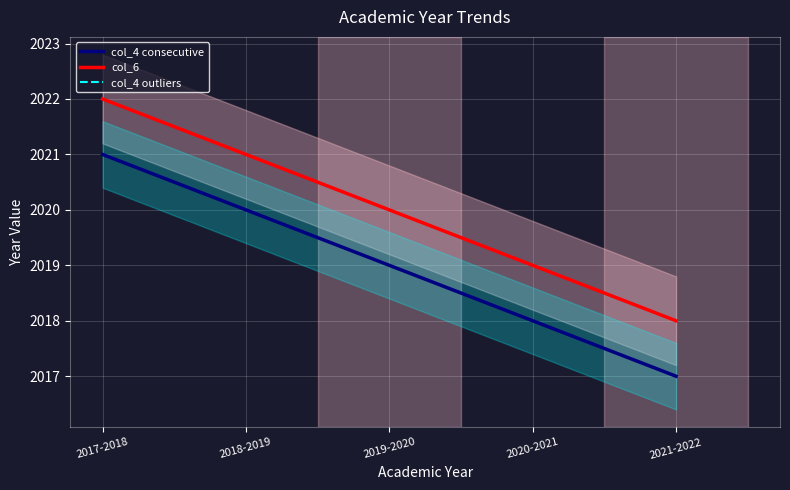

What is the average value of the col_6 series?

2020